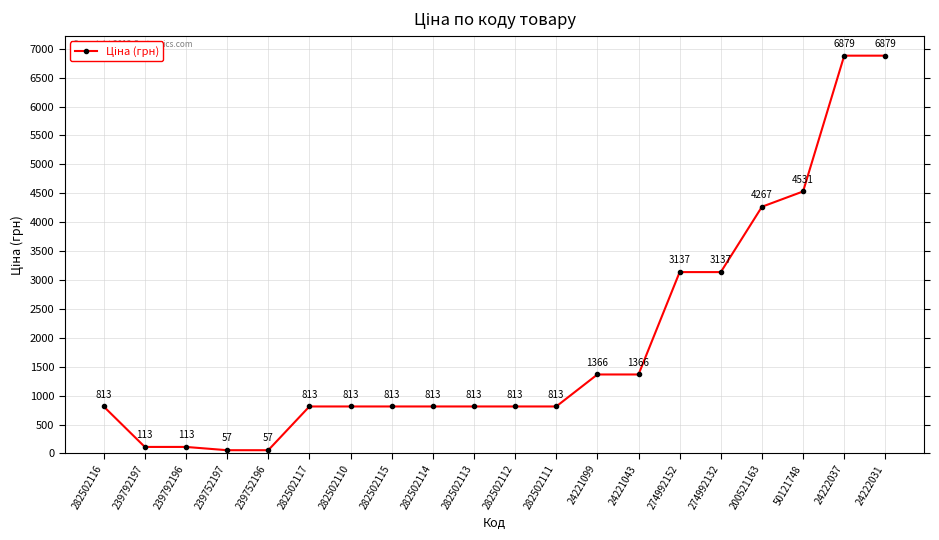

What position from the left is 239752197?

4